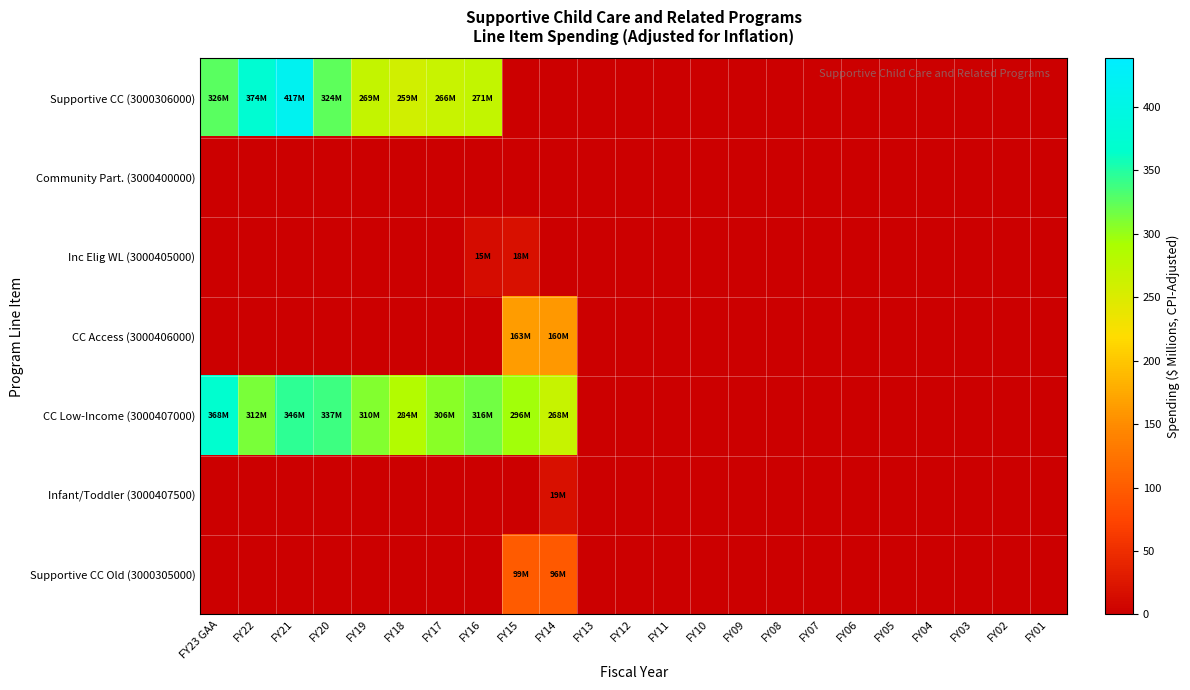

Which series has the largest range (max minus min)?

Supportive CC (3000306000)